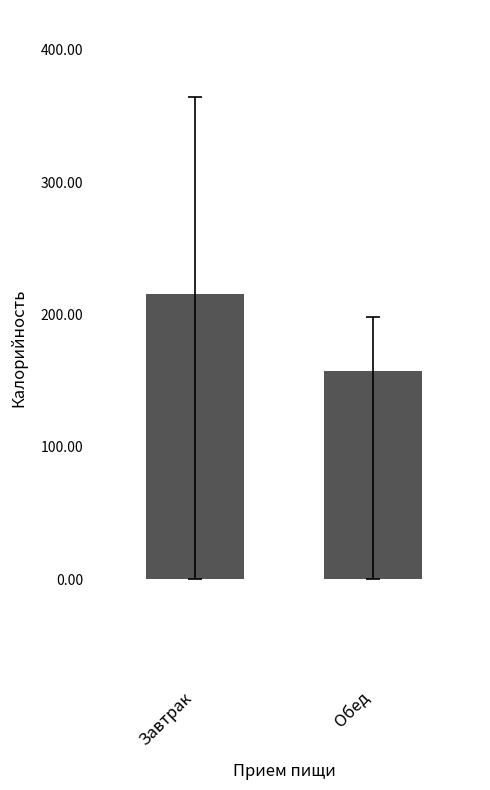

At which category does the chart reach its minimum across all series?

Обед